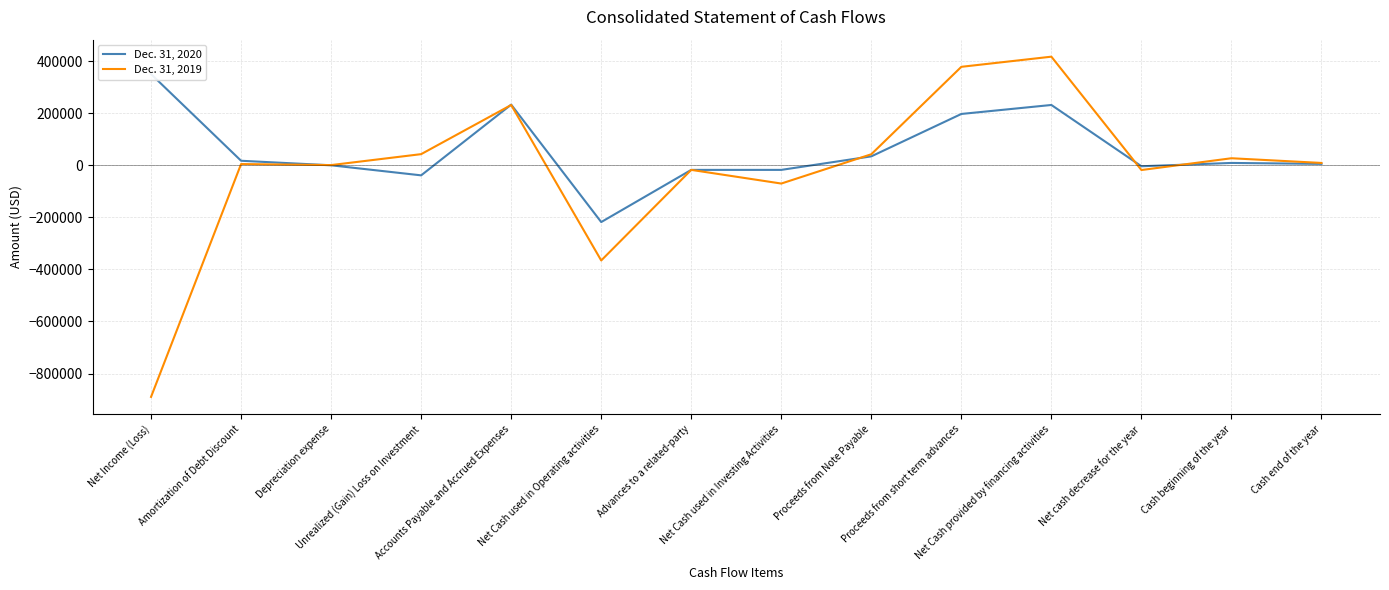

At how many categories does at least one series exceed -722256?

14